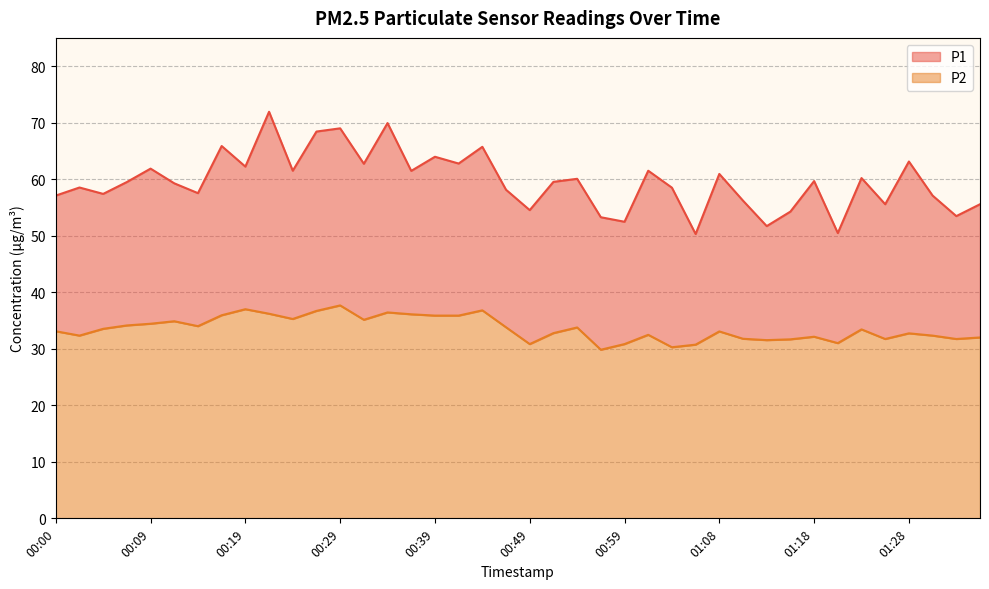

What is the difference between the maximum and second lowest values in the P1 series?

21.5